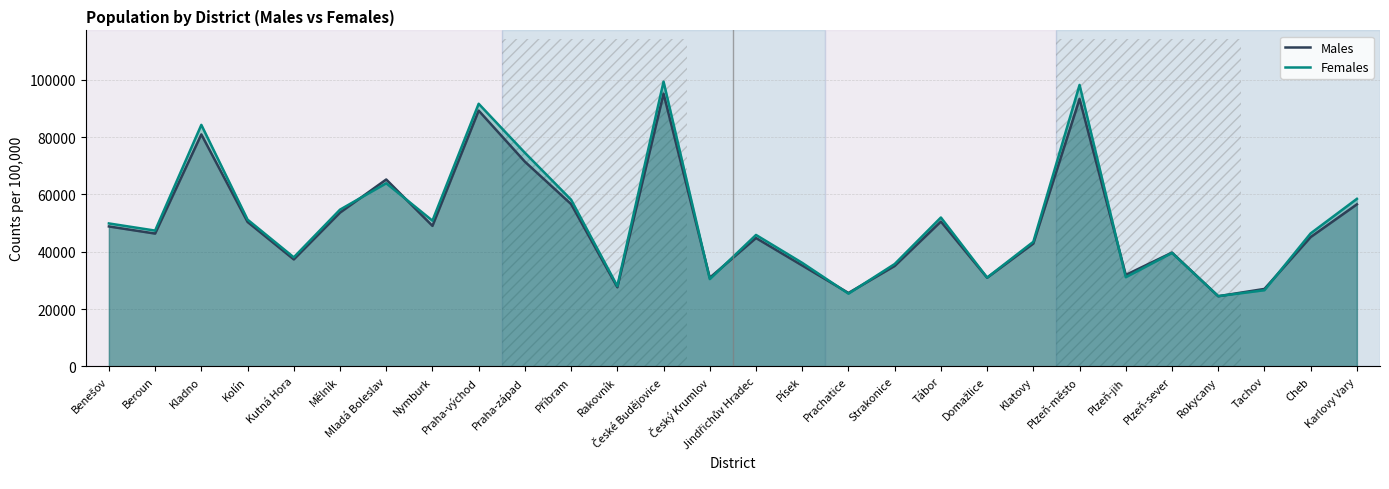

Which category has the highest value across all series?

České Budějovice